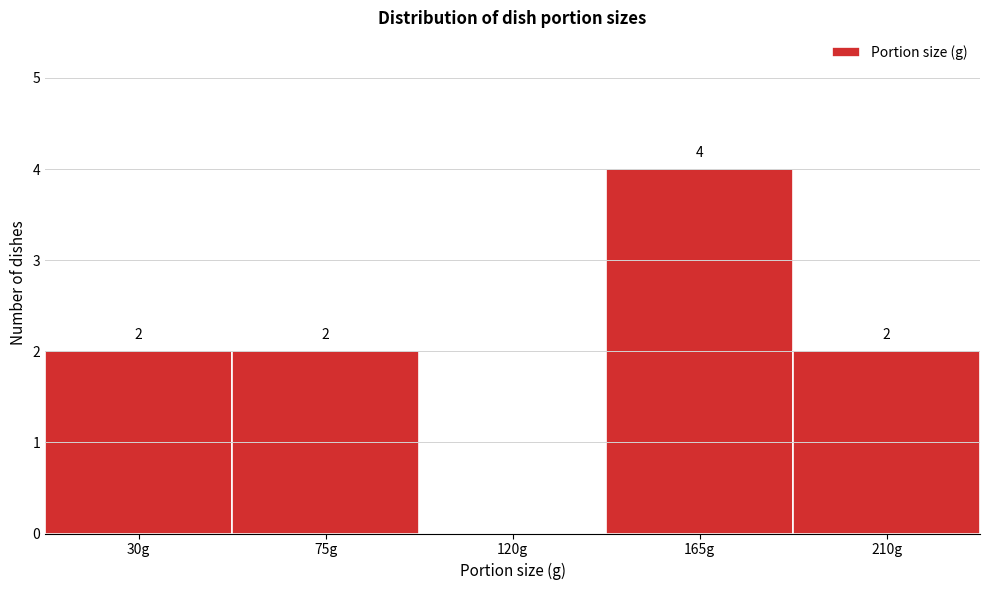

Reading right to left, what are all the values shown in this chart?

210g=2	165g=4	120g=0	75g=2	30g=2